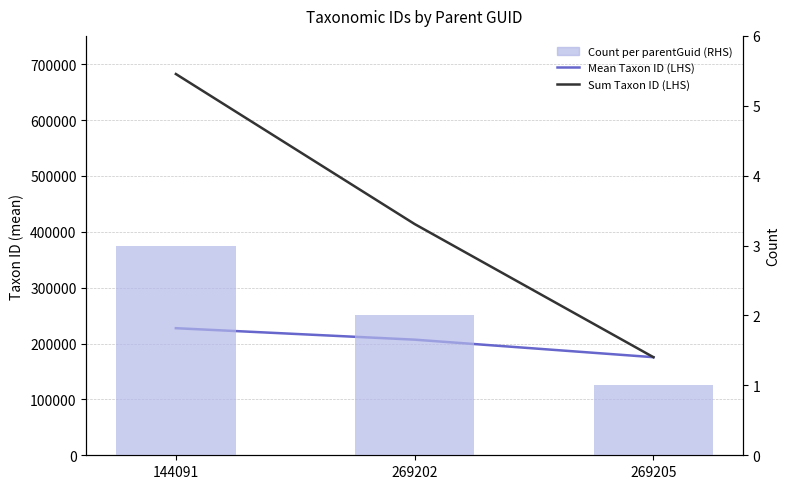

Where is Sum Taxon ID (LHS) nearest to the value 429016?

269202